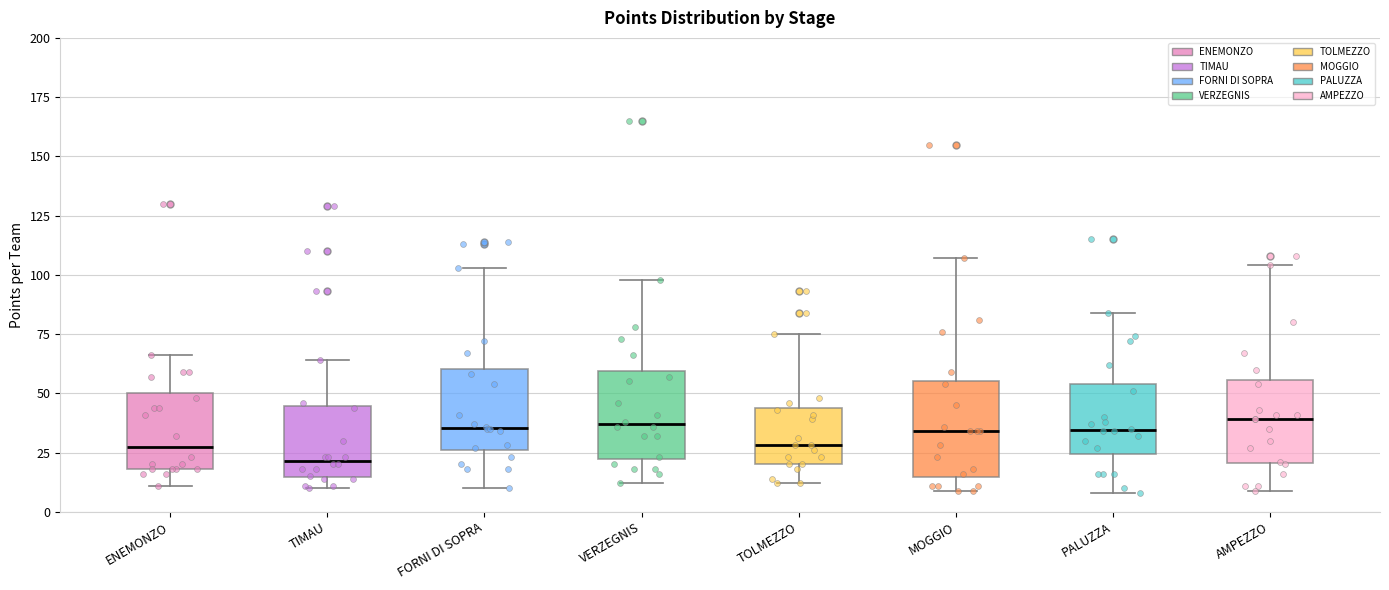

Which box's median line is the lowest?

TIMAU